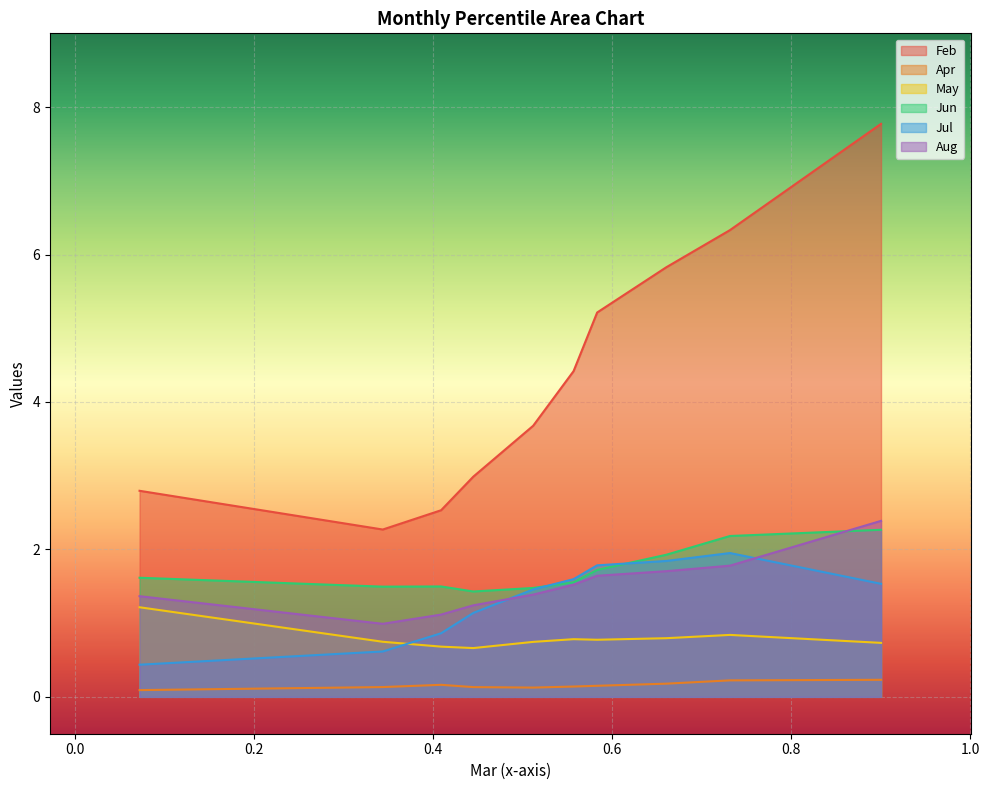

True or false: Feb has more than 2 points higher than both neighbors.

False